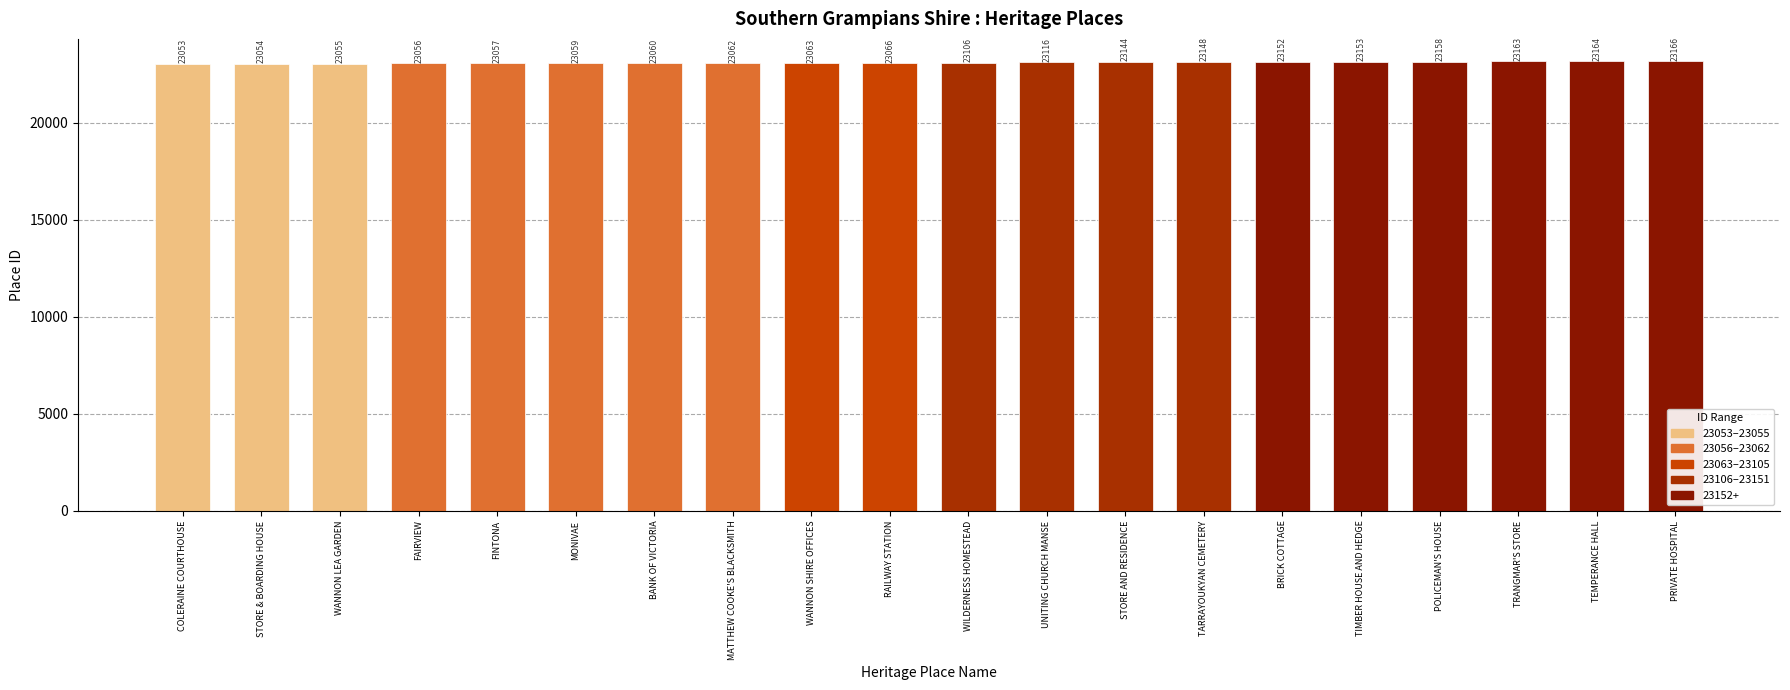

What is the change in value from WANNON LEA GARDEN to RAILWAY STATION?

+11